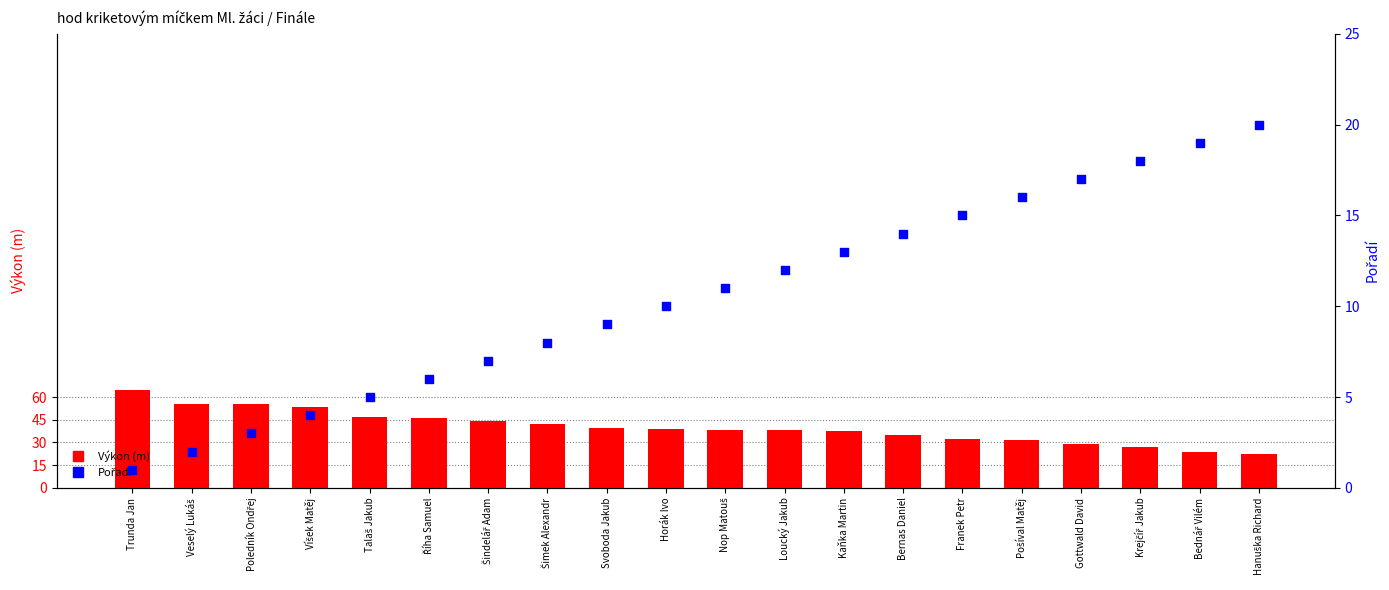

What are all the series names shown in the legend?

Výkon (m), Pořadí